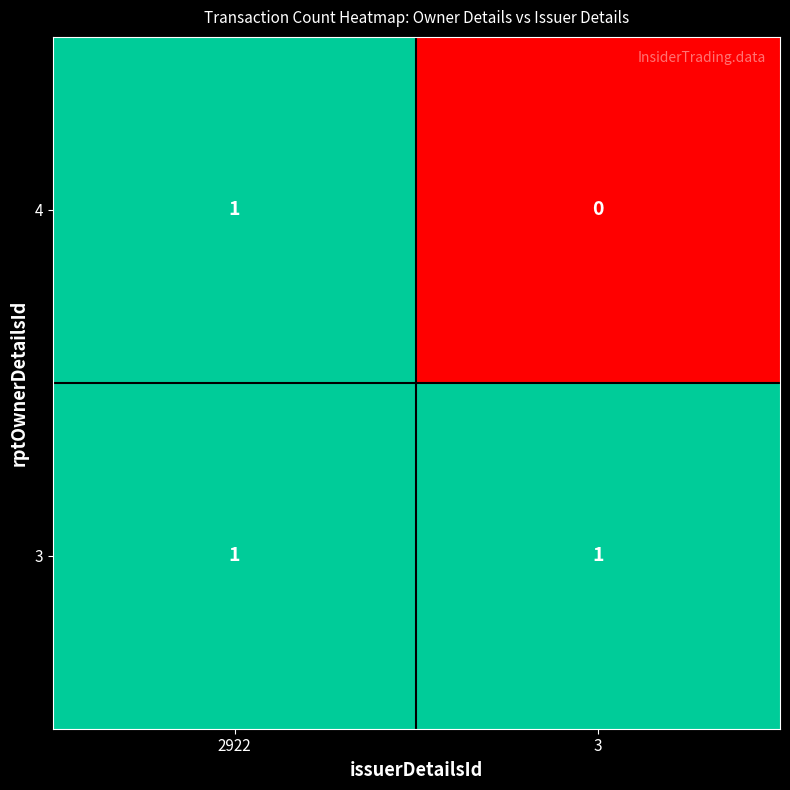

Reading left to right, what are all the values shown in this chart?

4: 1	0
3: 1	1